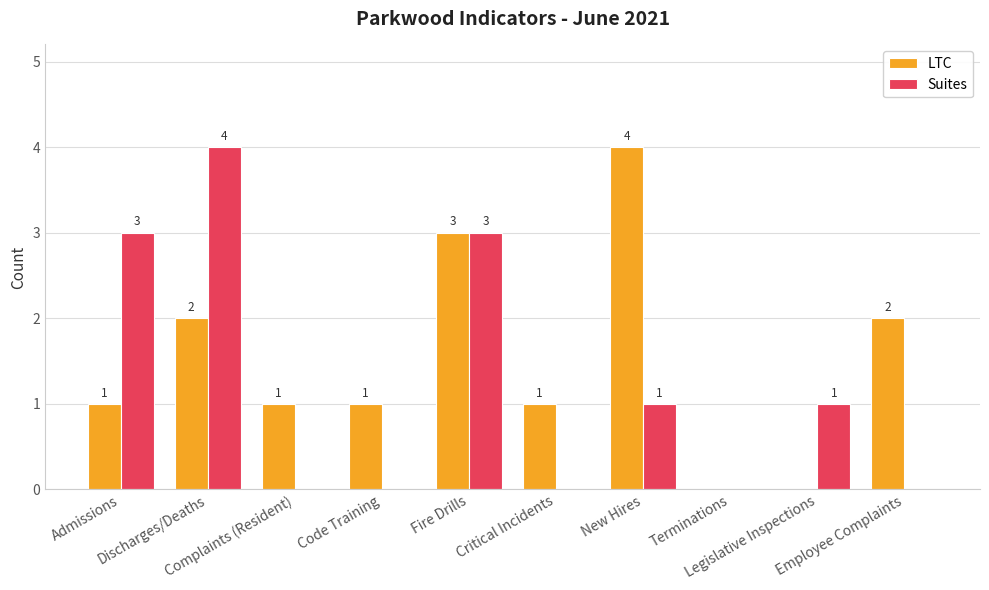

Which series has the largest total across all categories?

LTC